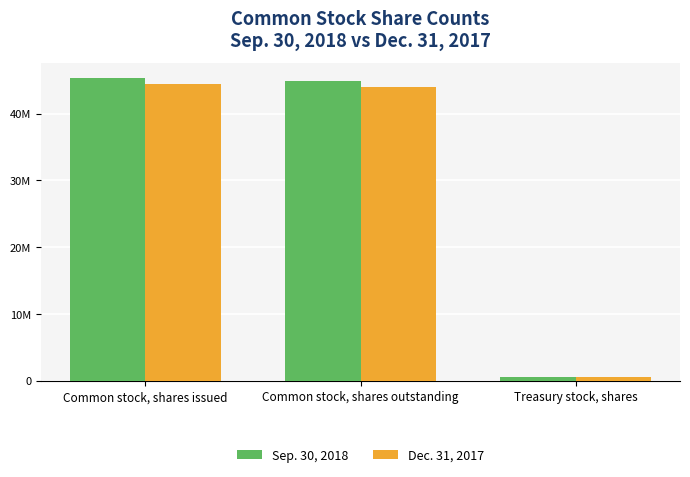

Reading left to right, transcribe all the data shown in this chart.

Sep. 30, 2018: 45334957	44819757	515200
Dec. 31, 2017: 44493063	43977863	515200